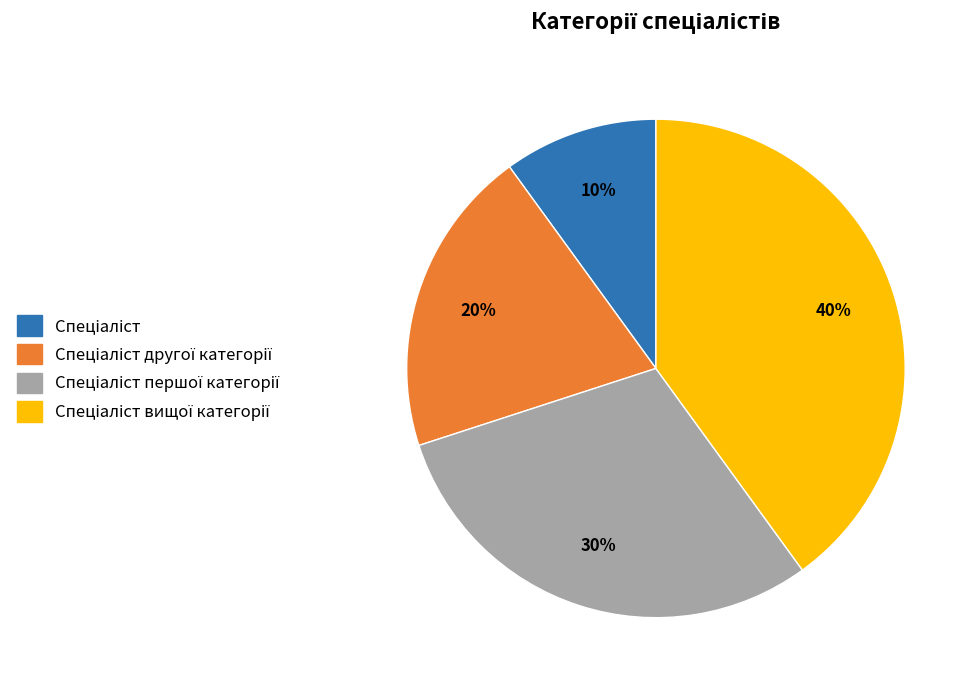

To the nearest percent, what is the average slice percentage?

25%